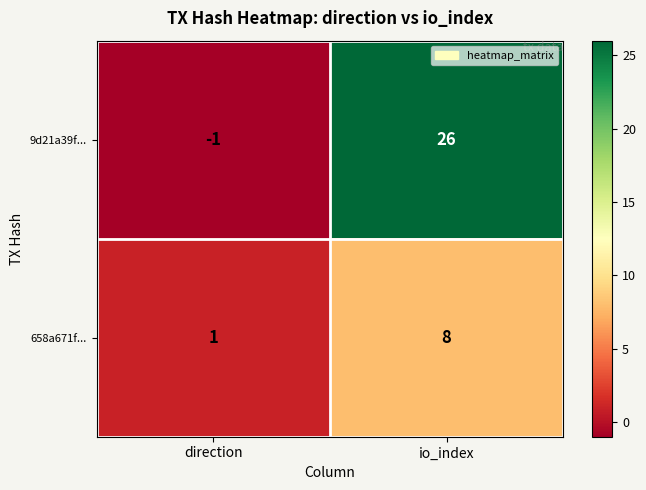

What is the difference between the 658a671f... values at direction and io_index?

7